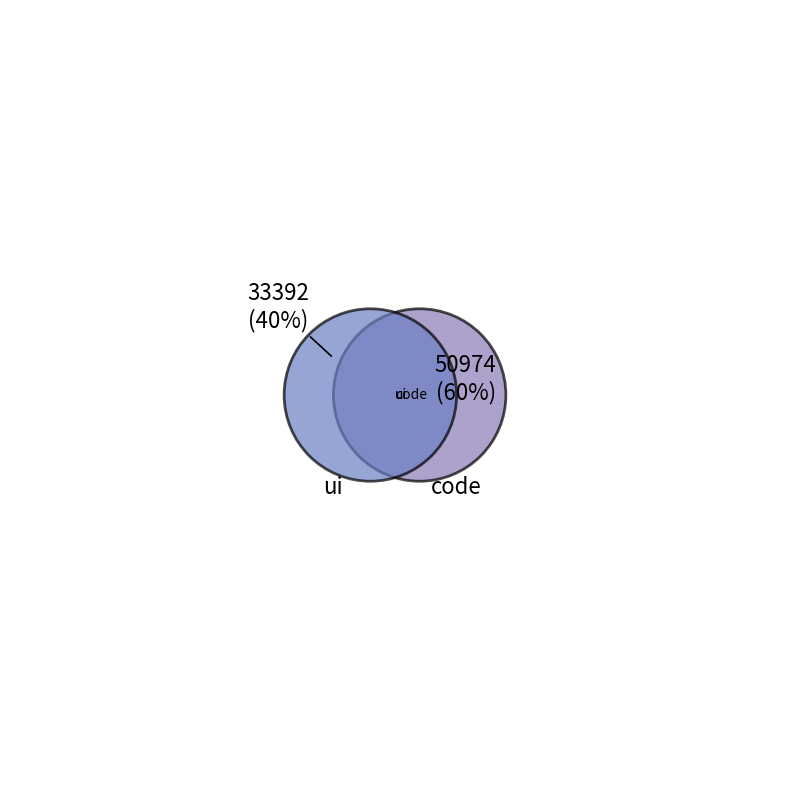

To the nearest percent, what percentage of the pie is ui?

40%